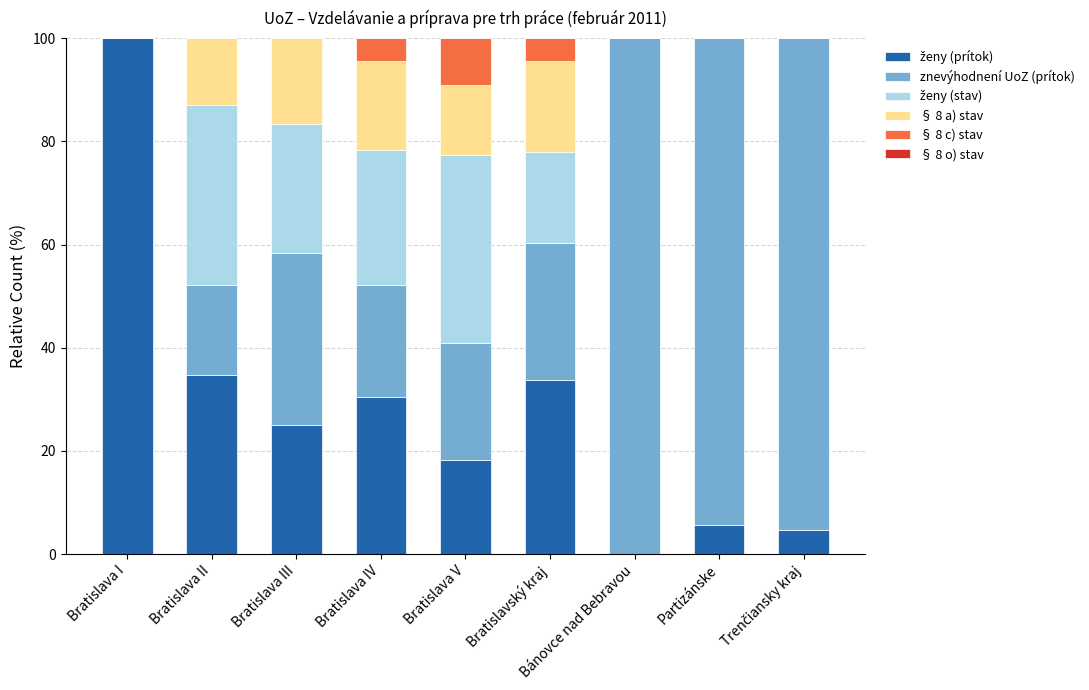

What is the total value across all series at Bratislava IV?

100.0